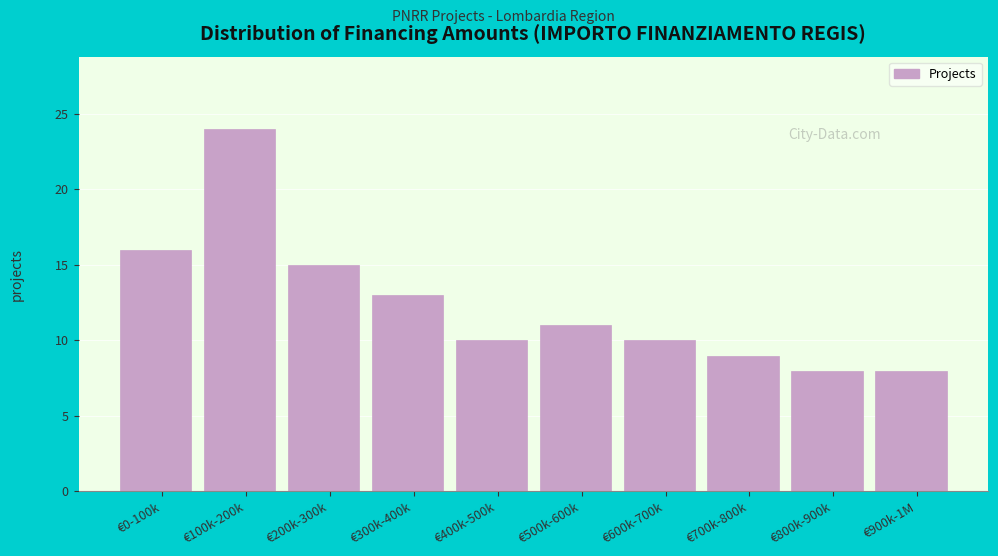

Reading left to right, list all the values displayed in this chart.

€0-100k=16	€100k-200k=24	€200k-300k=15	€300k-400k=13	€400k-500k=10	€500k-600k=11	€600k-700k=10	€700k-800k=9	€800k-900k=8	€900k-1M=8